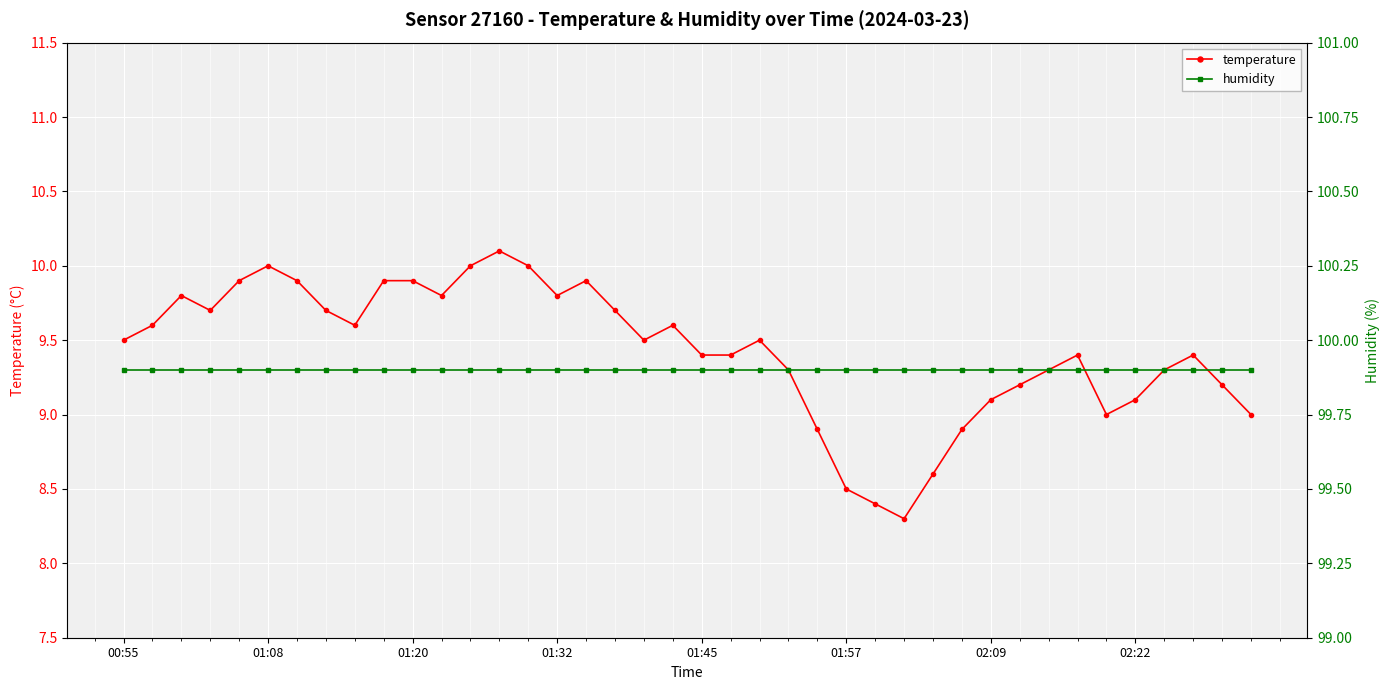

Which series has the largest total across all categories?

humidity